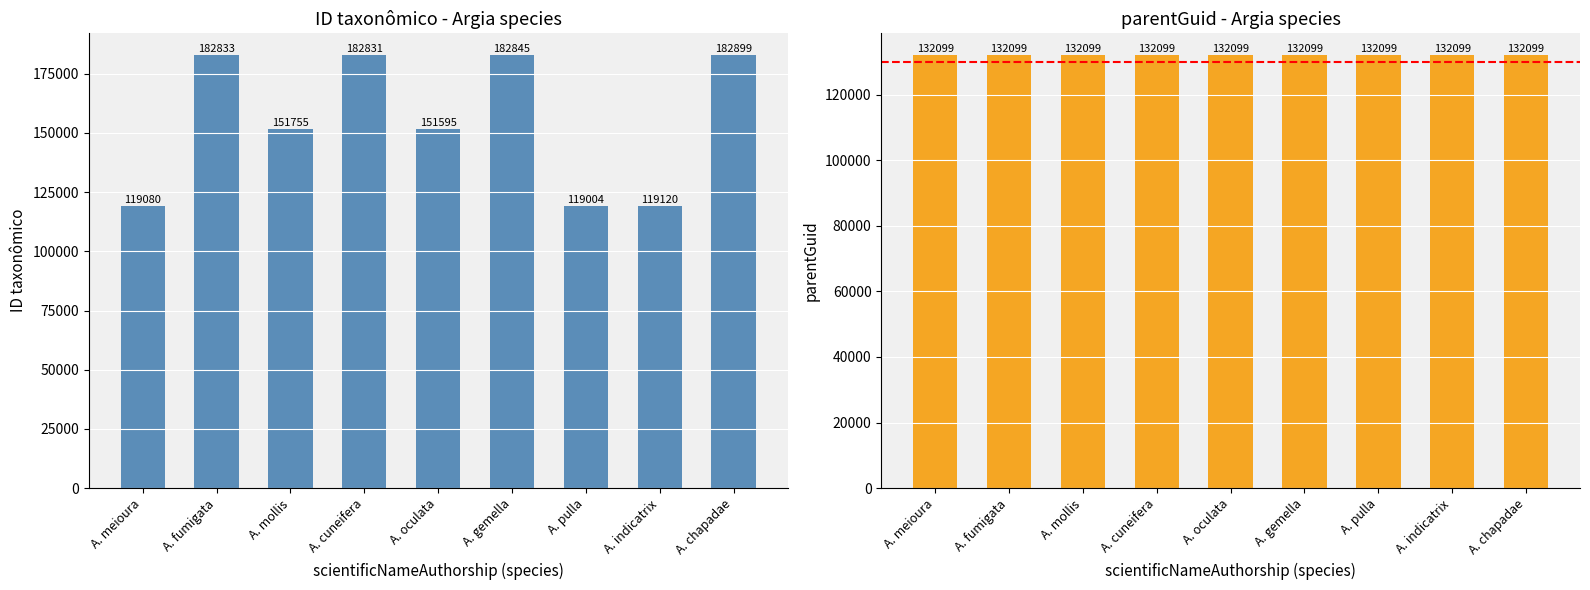

What is the label of the 2nd bar from the right?

A. indicatrix